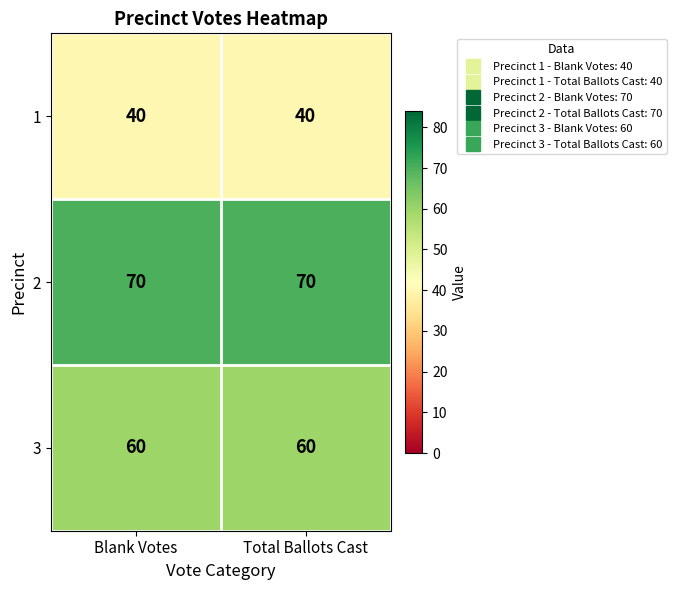

Reading right to left, list all the values displayed in this chart.

1: 40	40
2: 70	70
3: 60	60